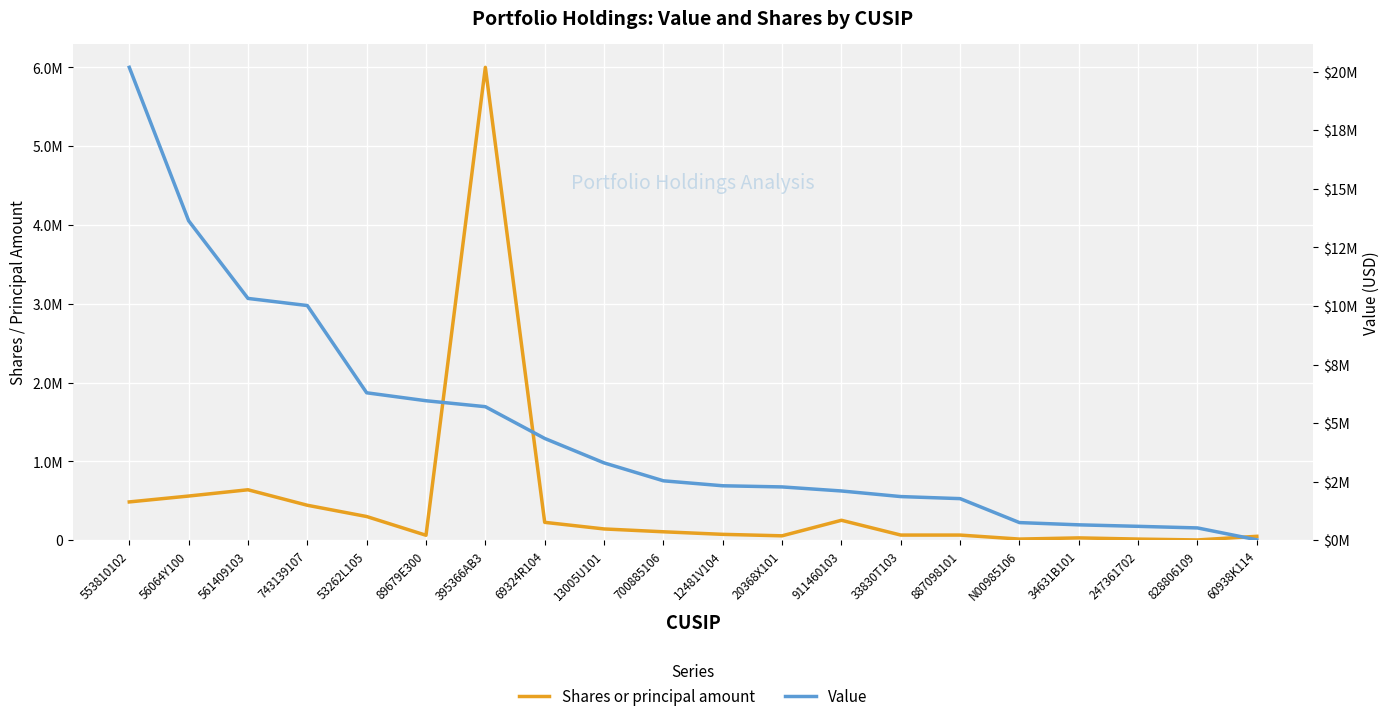

What is the label of the 16th point from the left?

N00985106